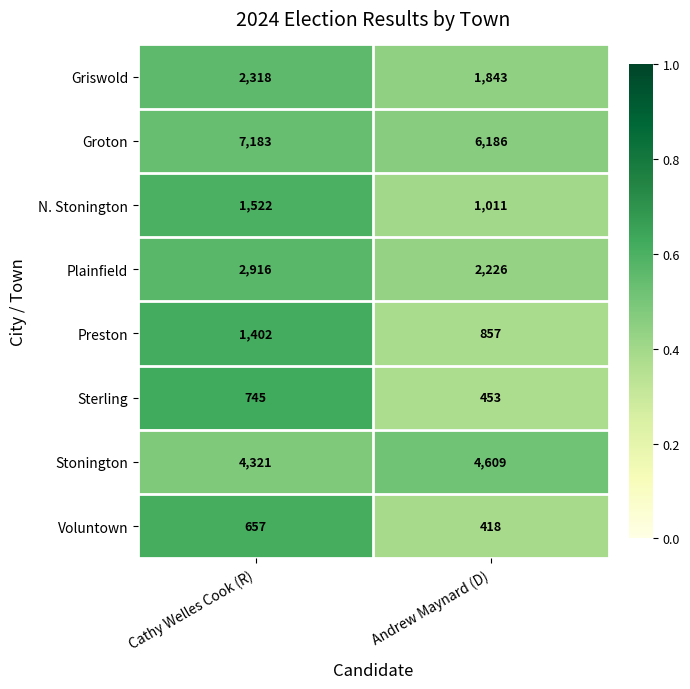

At which label is Preston closest to 1129?

Andrew Maynard (D)